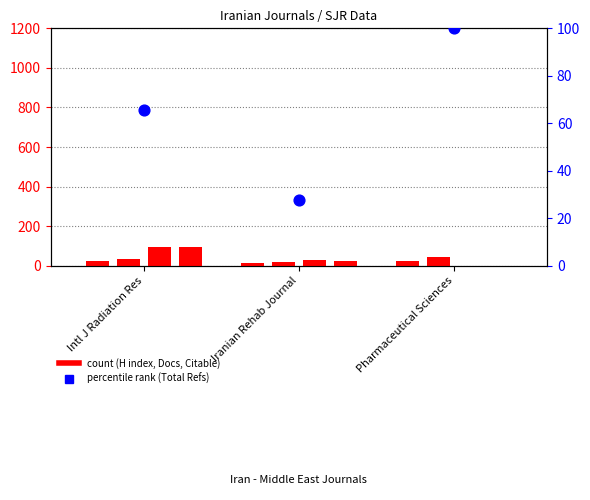

Which series reaches the maximum Y coordinate?

Total Refs.